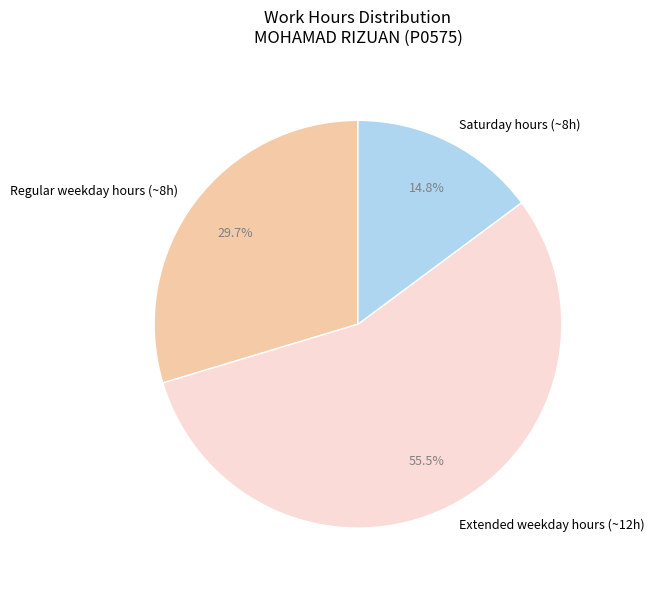

Combined, what portion of the pie is Extended weekday hours (~12h) and Regular weekday hours (~8h)?

85.2%